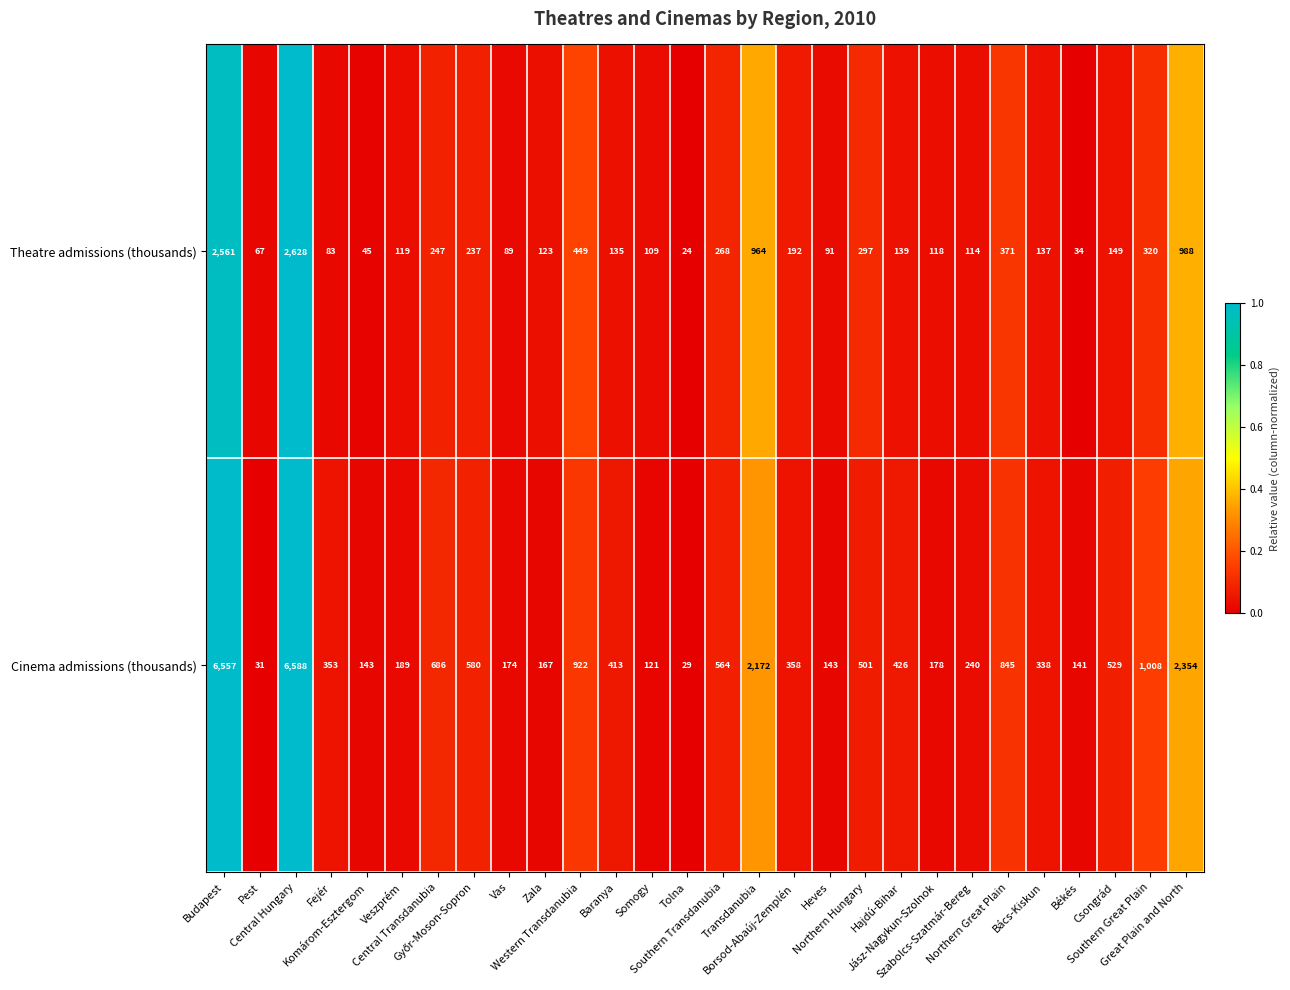

Rank the series by their average value, from highest to lowest.

Cinema admissions (thousands), Theatre admissions (thousands)